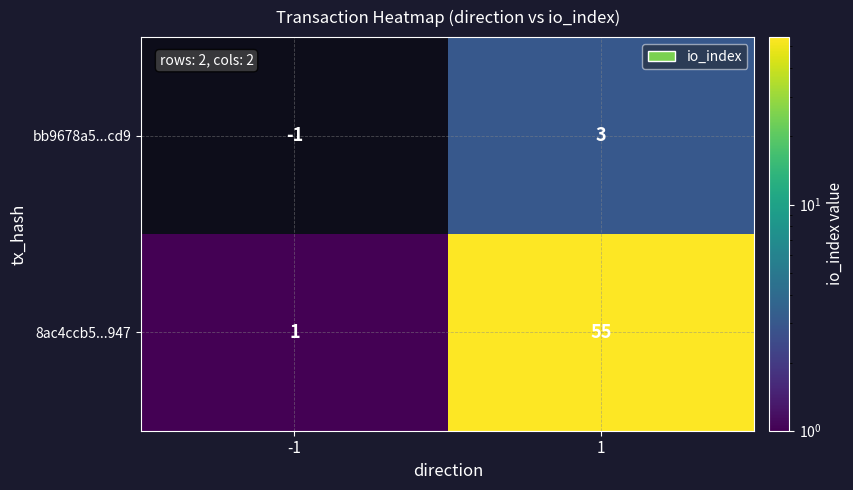

Is it true that 8ac4ccb5...947 equals 1 at -1?

True